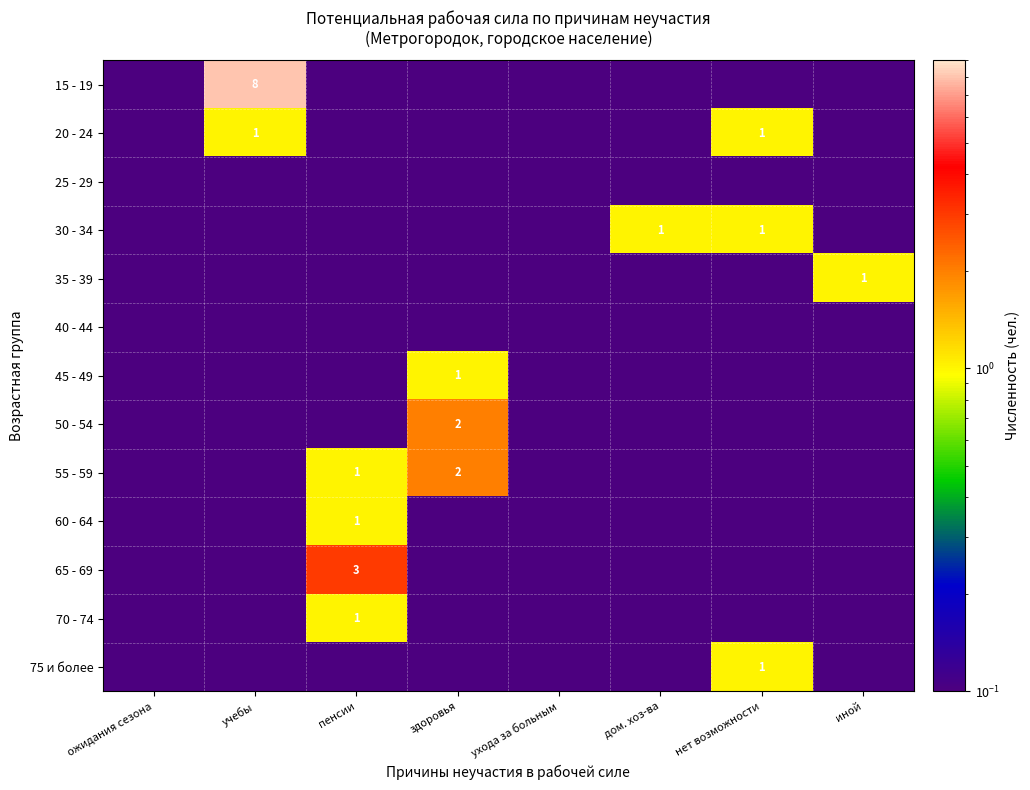

Count the number of categories in the chart.

8